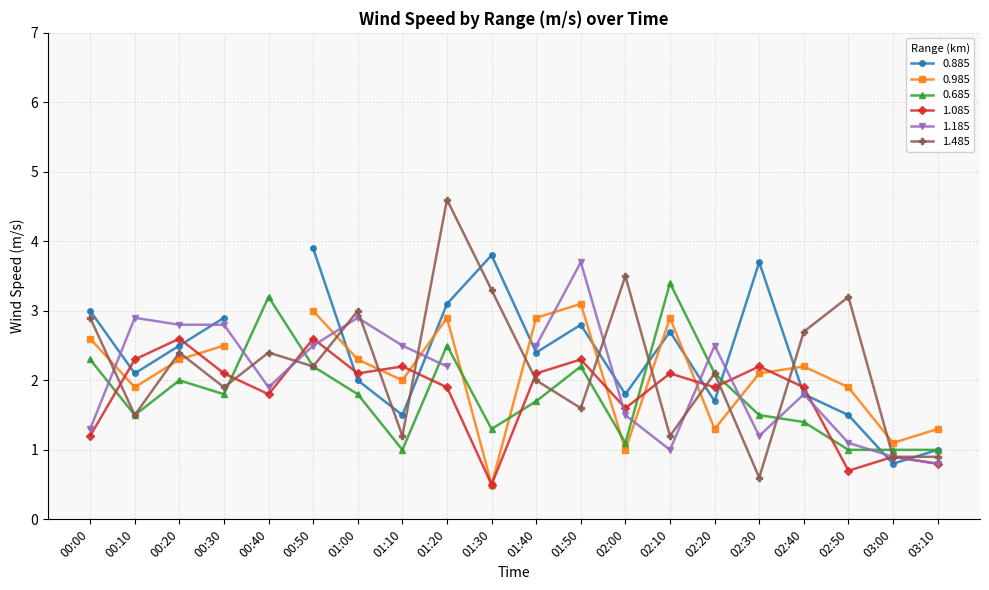

List the labels in order of 0.685 value, smallest first.

01:10, 02:50, 03:00, 03:10, 02:00, 01:30, 02:40, 00:10, 02:30, 01:40, 00:30, 01:00, 00:20, 02:20, 00:50, 01:50, 00:00, 01:20, 00:40, 02:10